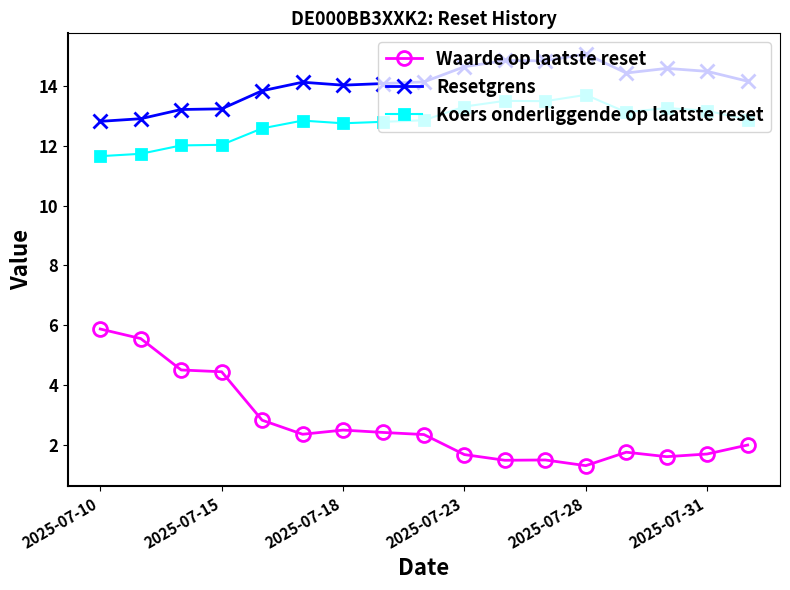

Which series has the largest total across all categories?

Resetgrens